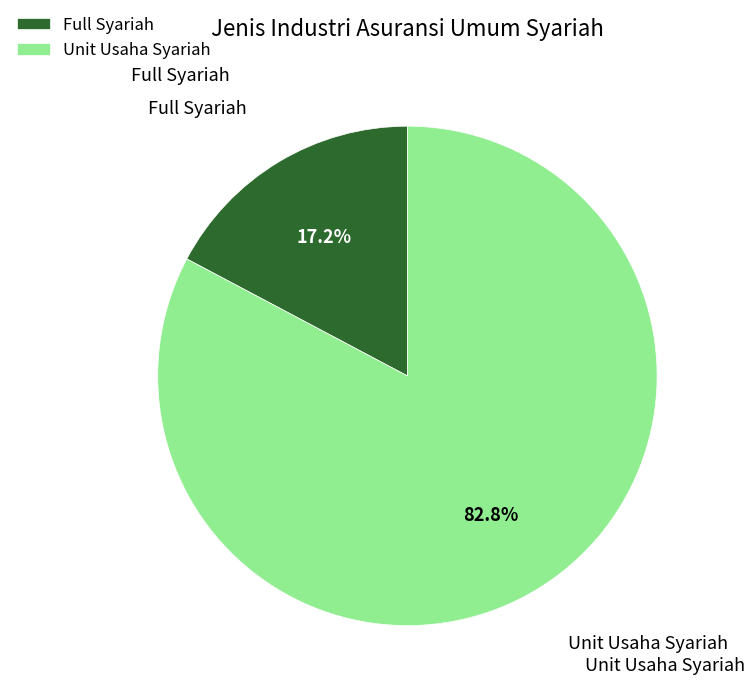

What is the smallest slice in the pie chart?

Full Syariah